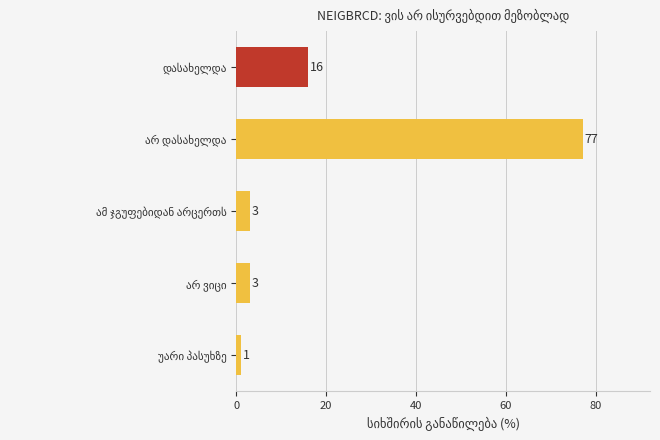

What is the sum of all values?

100